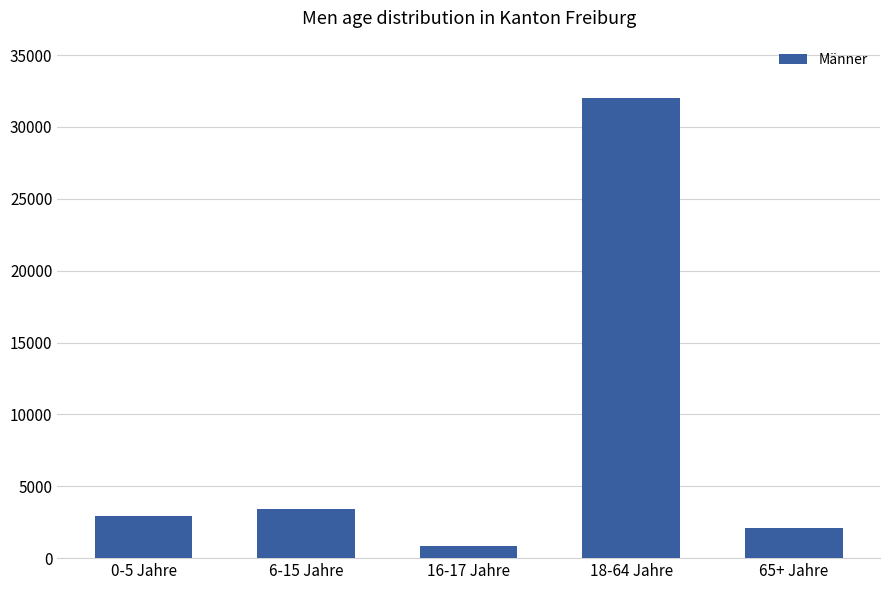

Reading left to right, transcribe all the data shown in this chart.

2930	3423	842	32011	2098